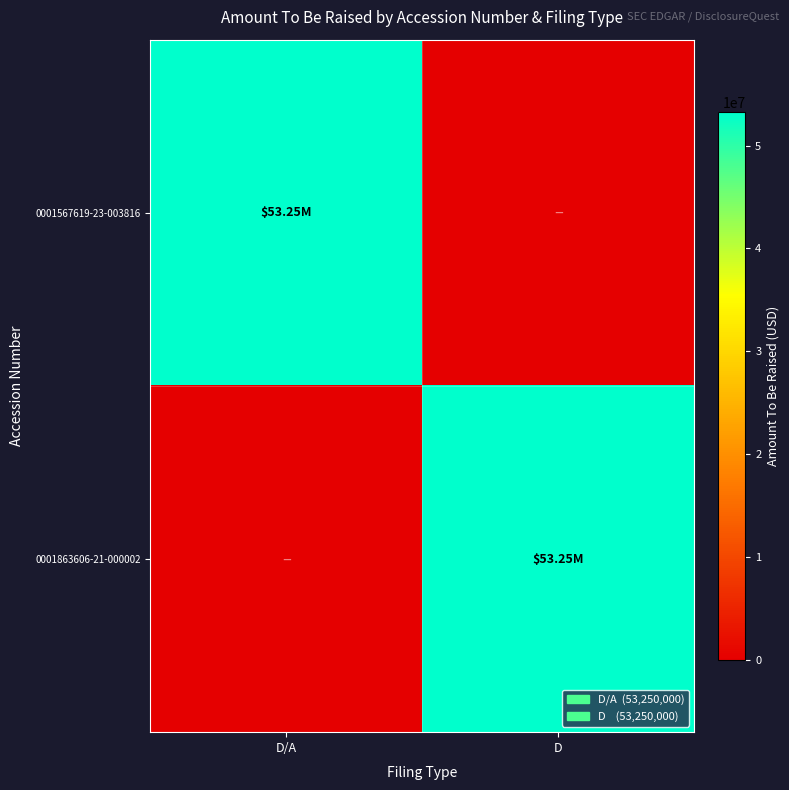

Which series has the largest range (max minus min)?

0001567619-23-003816